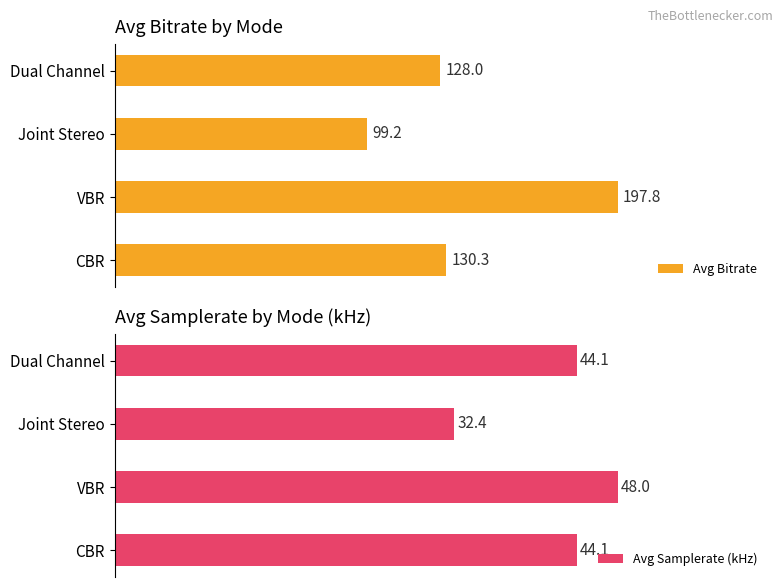

What is the lowest value of the Avg Bitrate series?

99.2